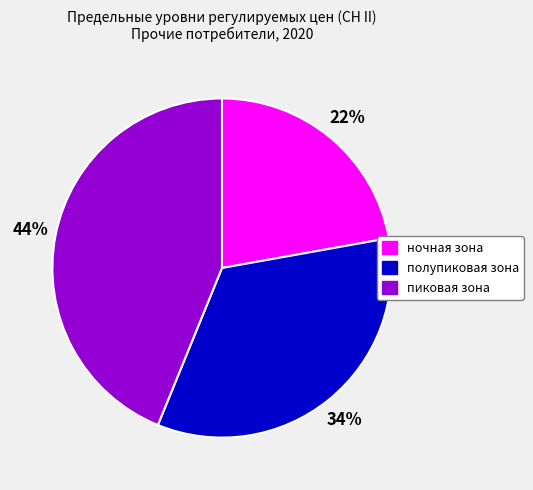

True or false: пиковая зона accounts for 44% of the total.

True